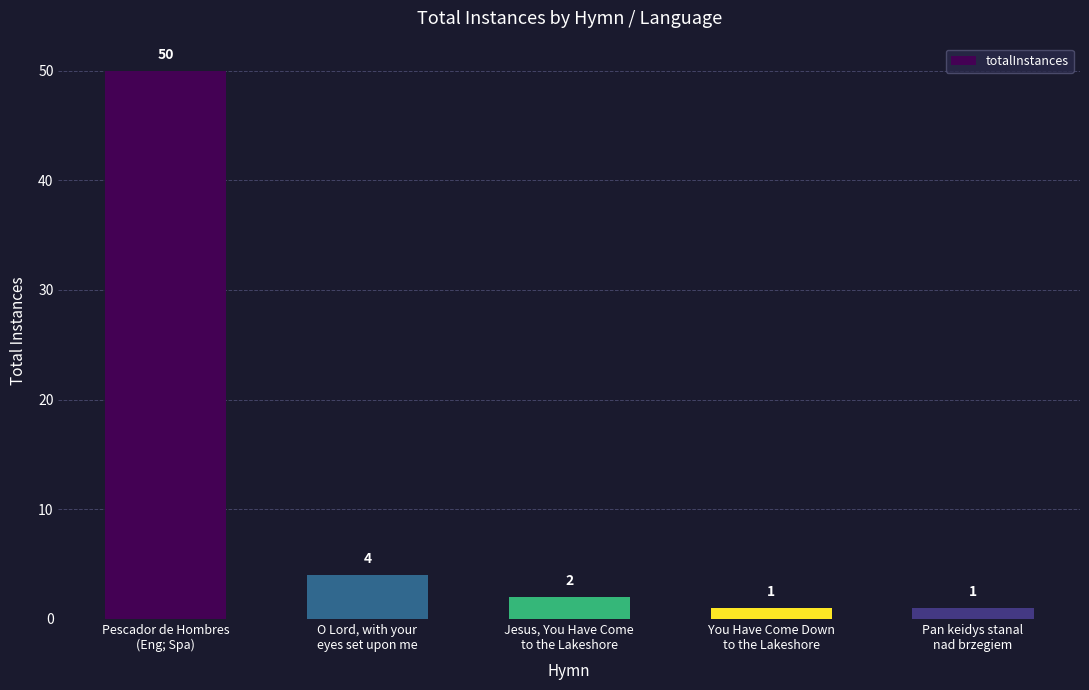

What is the average value?

12